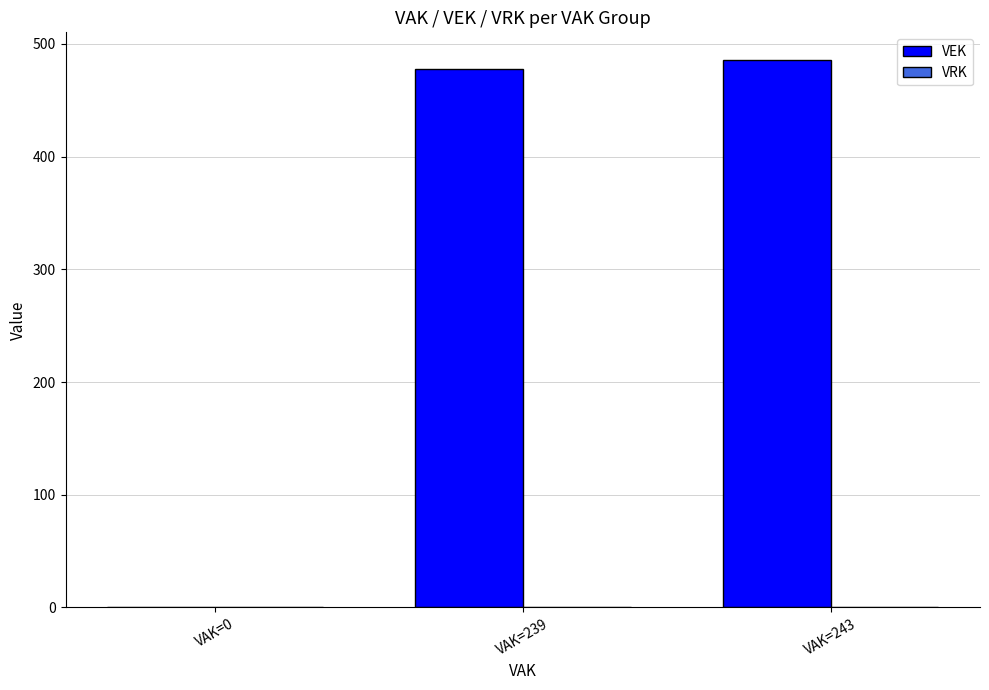

What is the change in value from VAK=0 to VAK=243?

+486